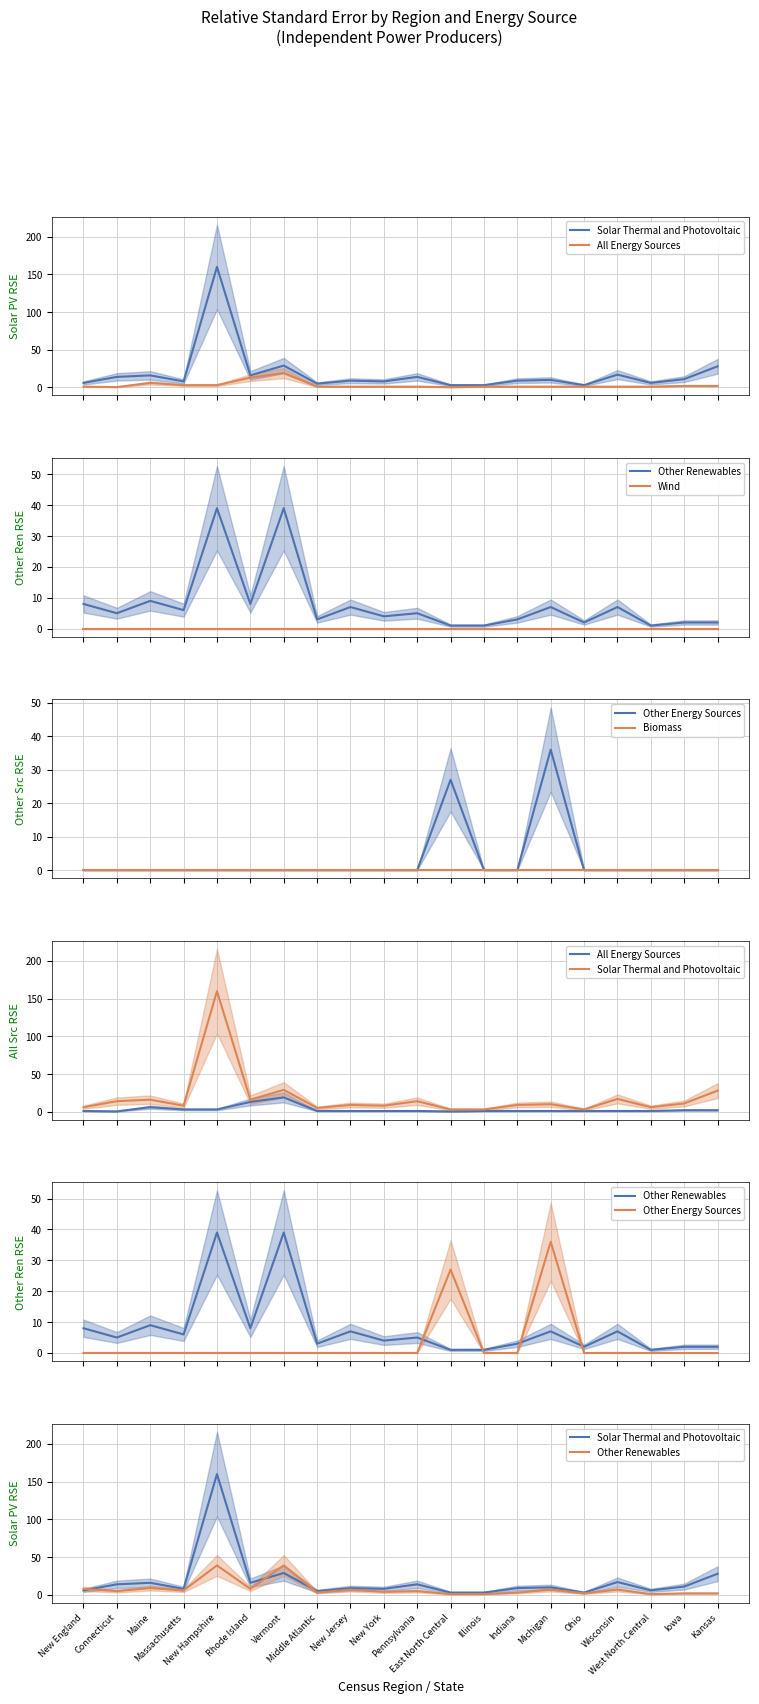

Reading left to right, what are all the values shown in this chart?

Solar Thermal and Photovoltaic: 6.0	14.0	16.0	8.0	160.0	16.0	29.0	5.0	9.0	8.0	14.0	3.0	3.0	9.0	10.0	3.0	17.0	6.0	11.0	28.0
All Energy Sources: 1.0	0.5	6.0	3.0	3.0	13.0	19.0	1.0	1.0	1.0	1.0	0.4	1.0	1.0	1.0	1.0	1.0	1.0	2.0	2.0
Other Renewables: 8.0	5.0	9.0	6.0	39.0	8.0	39.0	3.0	7.0	4.0	5.0	1.0	1.0	3.0	7.0	2.0	7.0	1.0	2.0	2.0
Wind: 0.0	0.0	0.0	0.0	0.0	0.0	0.0	0.0	0.0	0.0	0.0	0.0	0.0	0.0	0.0	0.0	0.0	0.0	0.0	0.0
Other Energy Sources: 0.0	0.0	0.0	0.0	0.0	0.0	0.0	0.0	0.0	0.0	0.0	27.0	0.0	0.0	36.0	0.0	0.0	0.0	0.0	0.0
Biomass: 0.0	0.0	0.0	0.0	0.0	0.0	0.0	0.0	0.0	0.0	0.0	0.0	0.0	0.0	0.0	0.0	0.0	0.0	0.0	0.0